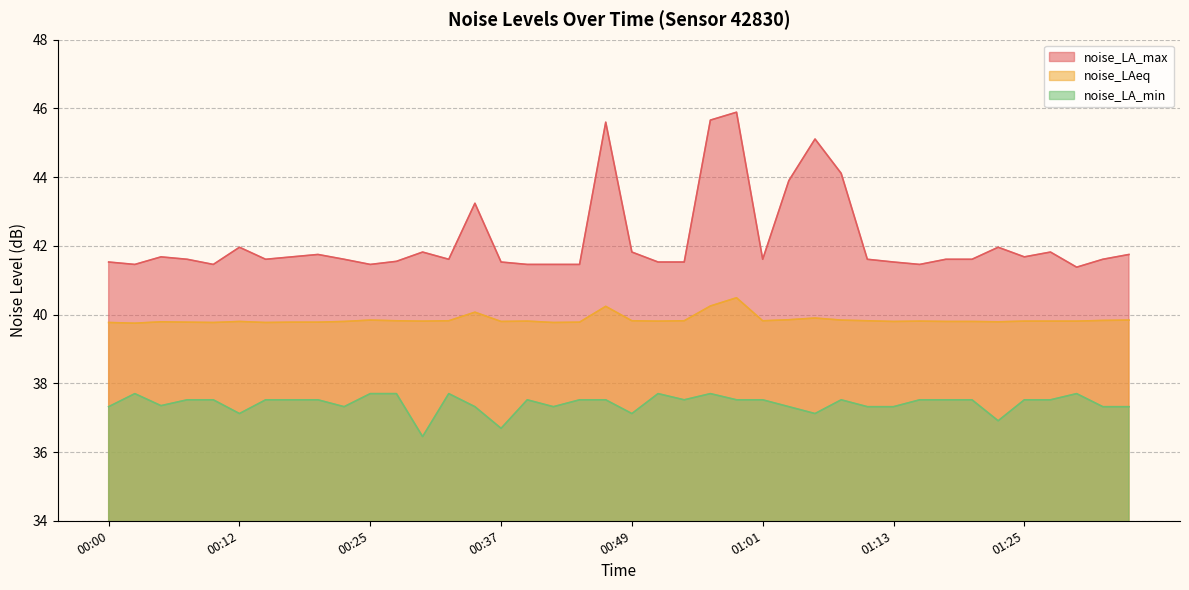

What is the maximum value for noise_LA_min?

37.7